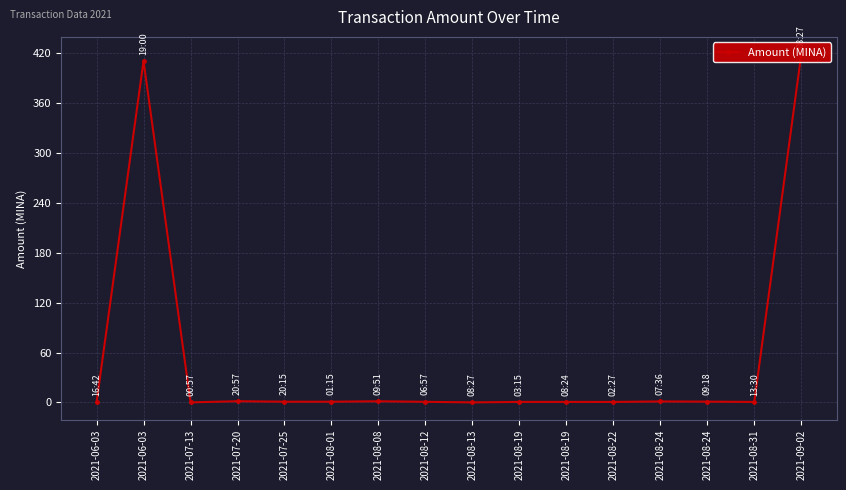

What is the sum of the values at 2021-06-03 and 2021-06-03?

411.0